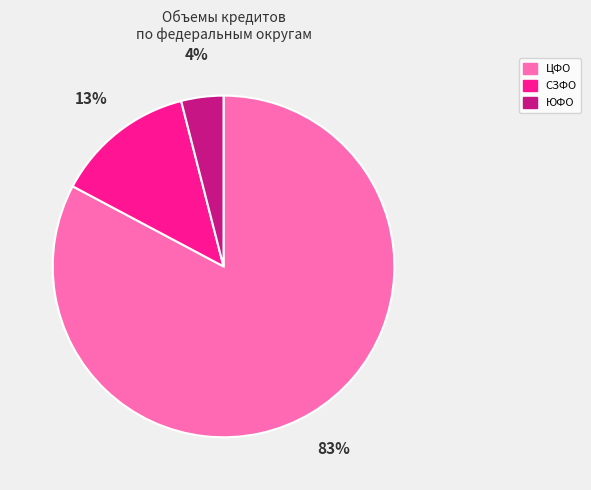

Which slice is the largest?

ЦФО